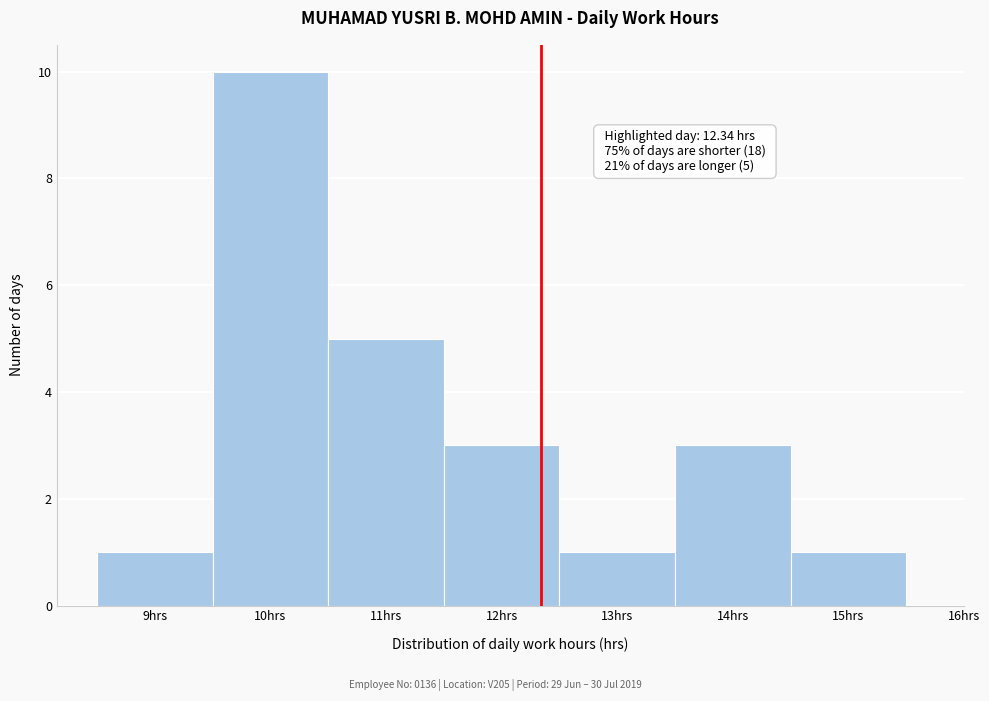

Which range on the x-axis has the tallest bar?

9.5 to 10.5